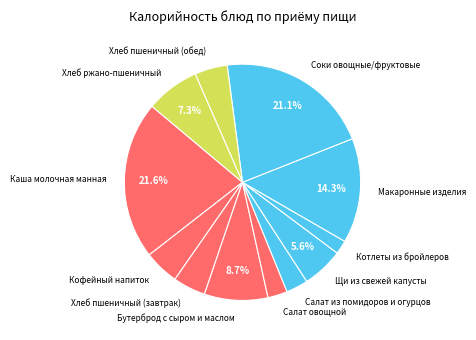

The Щи из свежей капусты slice represents 1% of the pie. True or false?

False